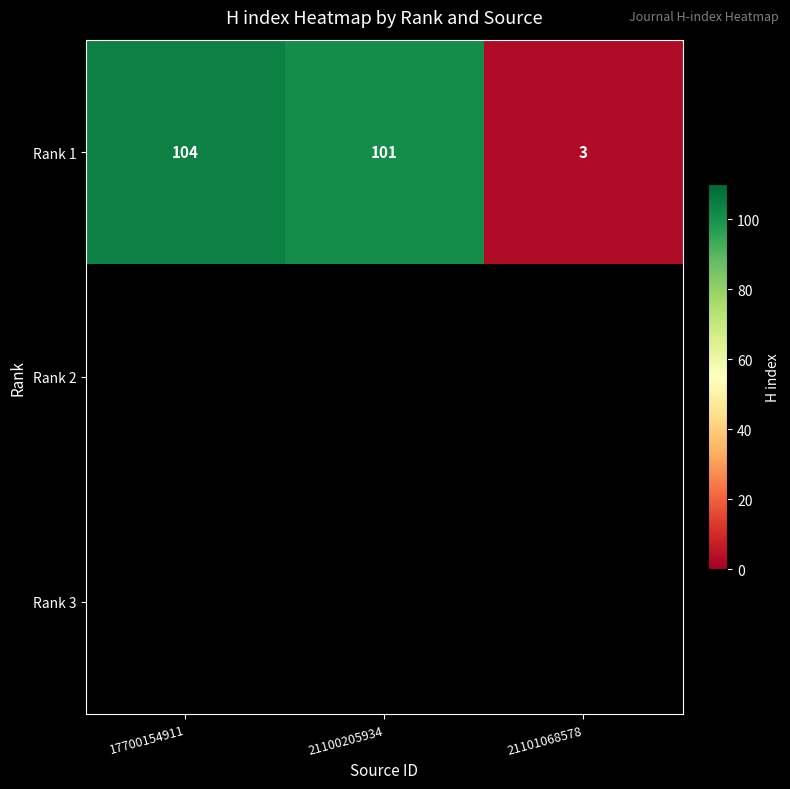

At which label does Rank 1 reach its peak?

17700154911